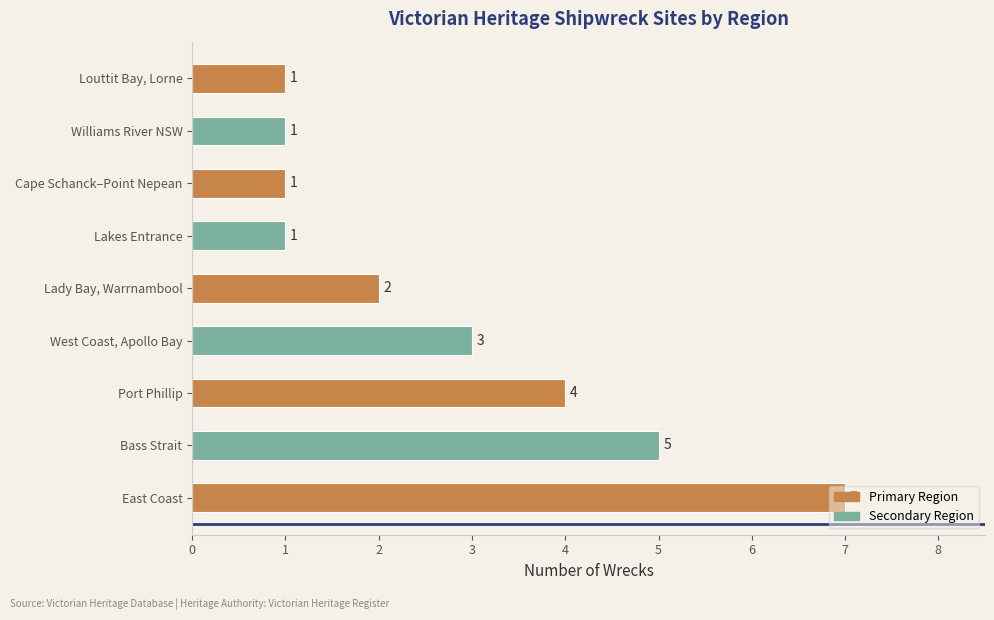

At which category does the chart reach its peak across all series?

East Coast